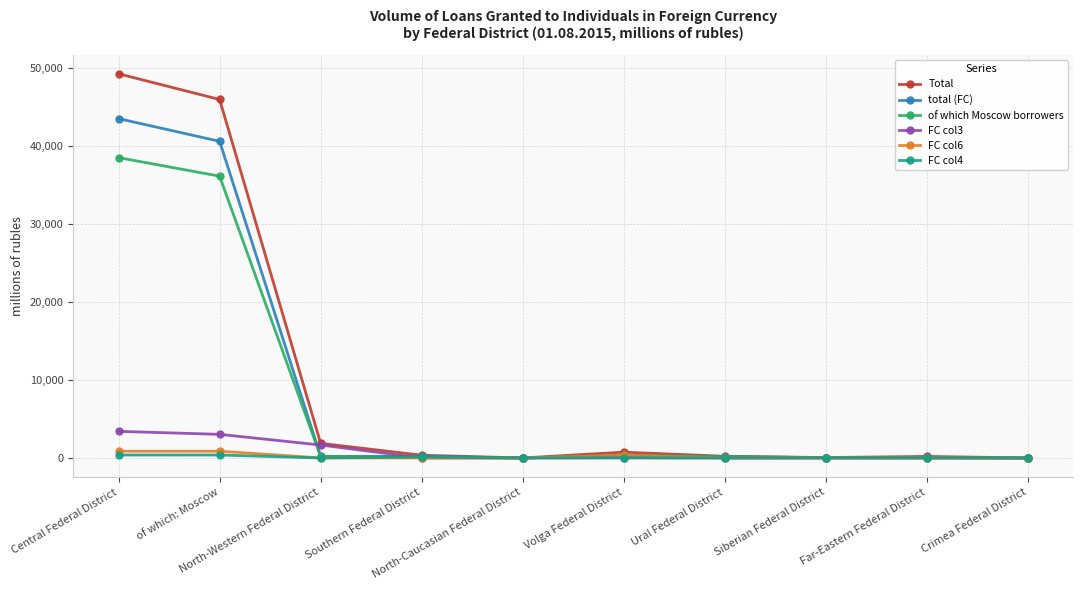

Which series has the widest spread of values?

Total